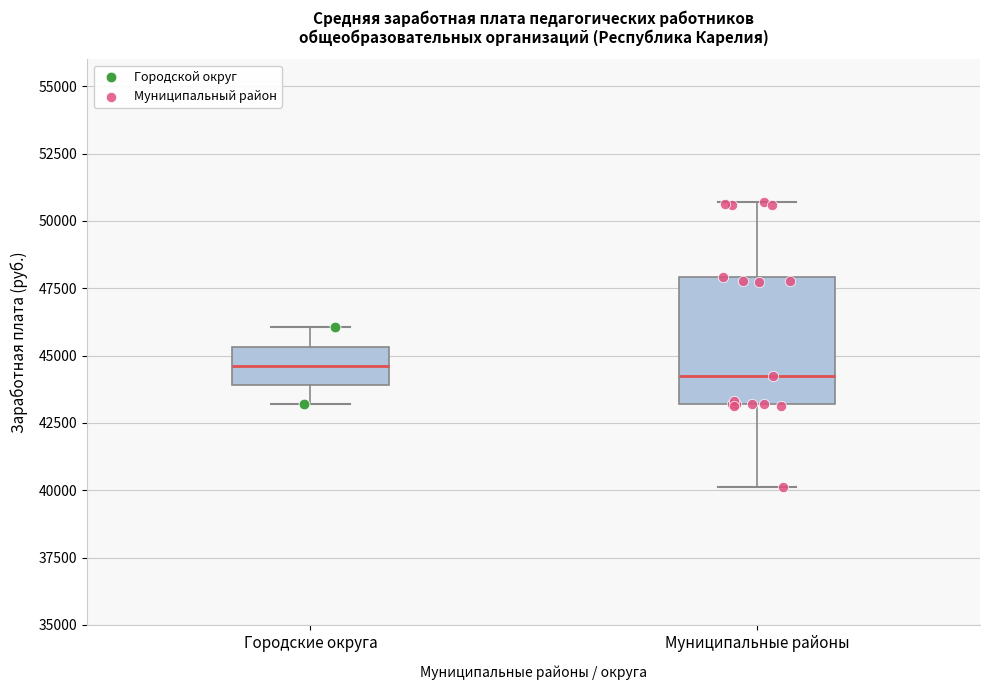

Comparing the boxes themselves (not the whiskers), which one is the tallest?

Муниципальные районы